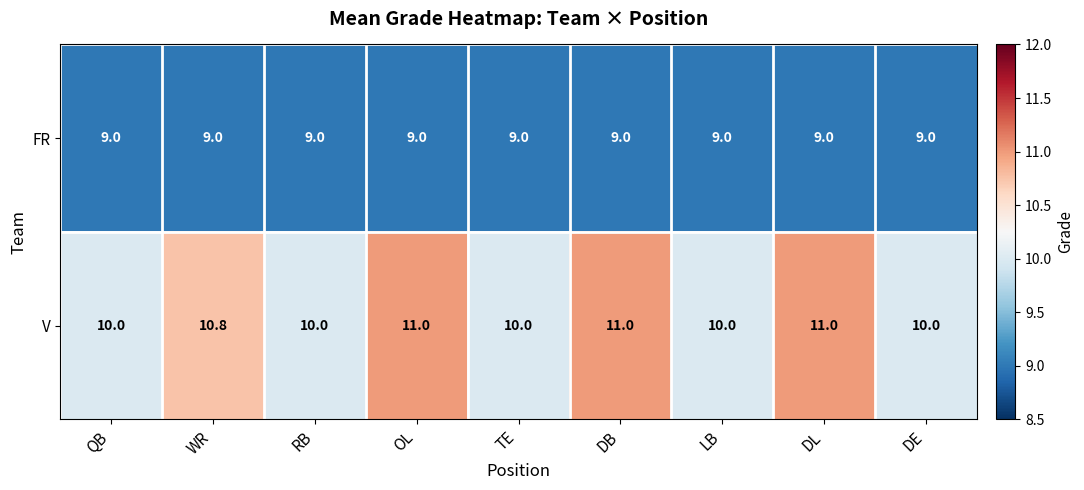

The value of FR at LB is 12.8. True or false?

False